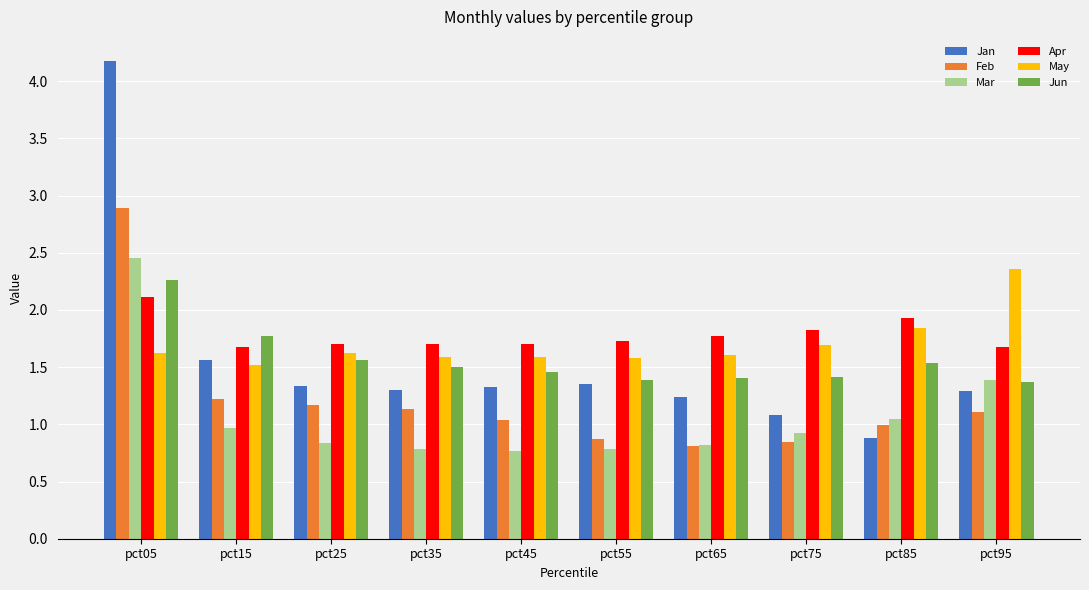

What is the value of the Apr bar at the 2nd from the left?

1.7